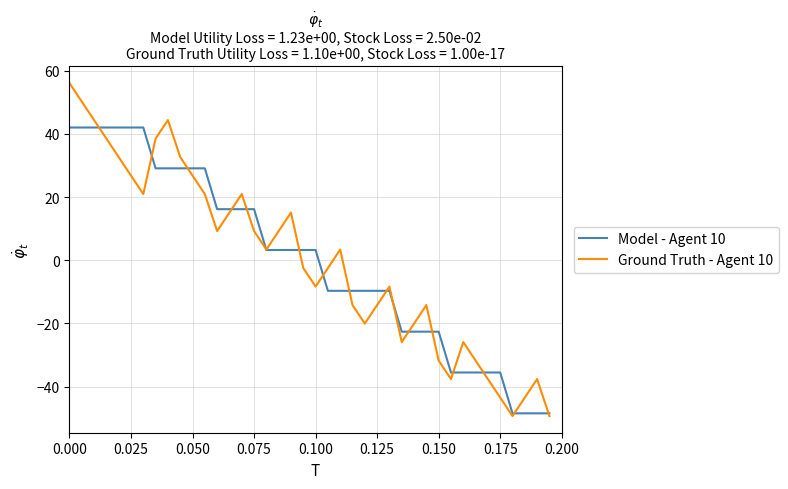

Which series has the largest range (max minus min)?

Ground Truth - Agent 10